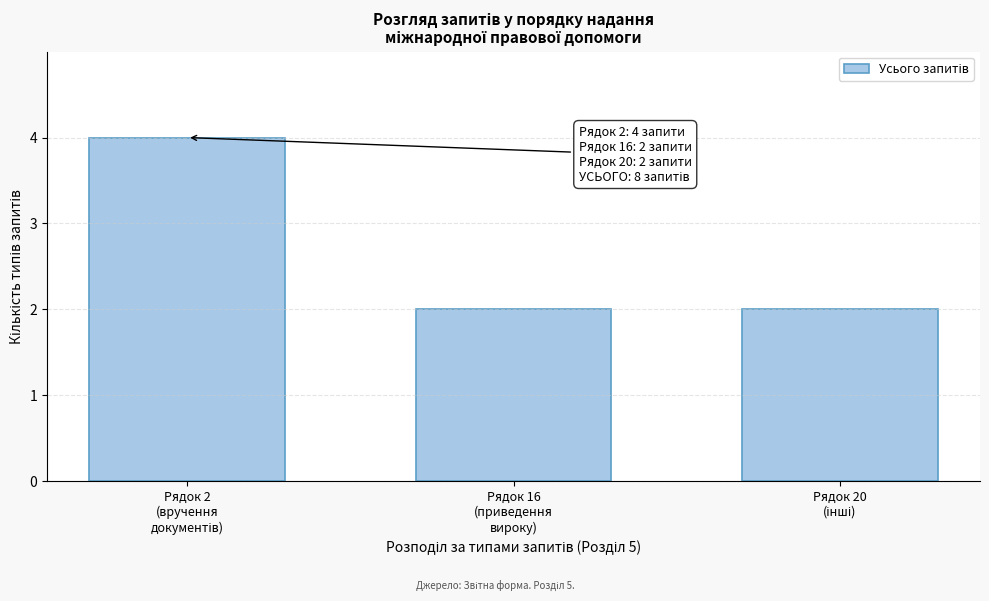

Reading left to right, transcribe all the data shown in this chart.

4	2	2